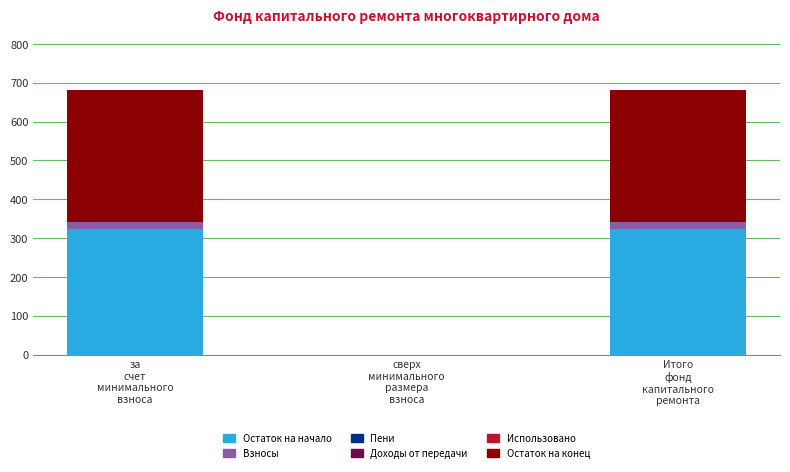

What is the sum of all Остаток на начало values?

649.0